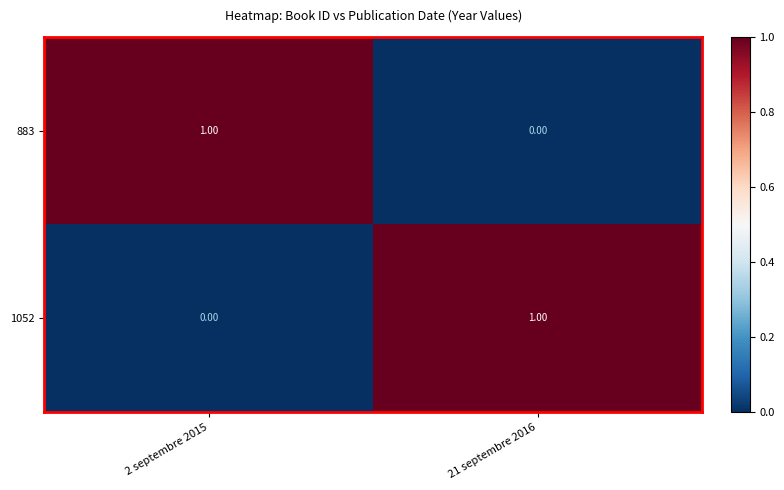

Rank the series at 21 septembre 2016 from highest to lowest value.

1052, 883